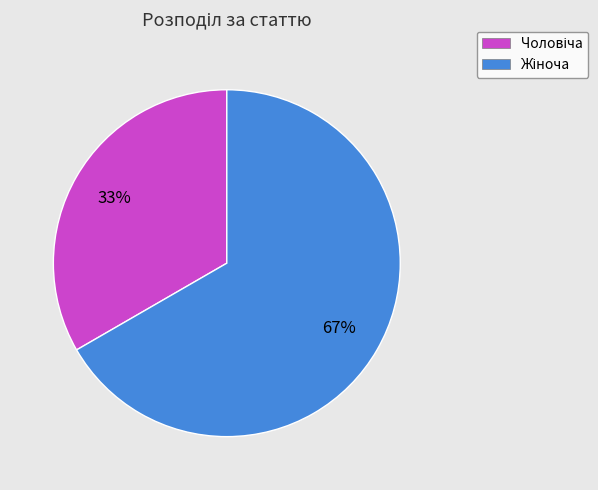

To the nearest percent, what is the average slice percentage?

50%